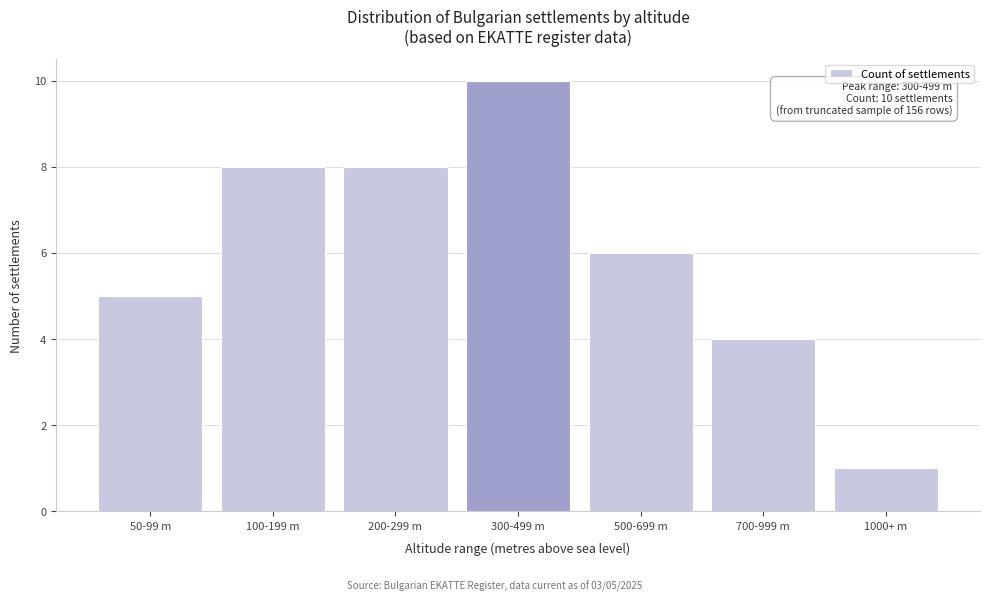

Reading left to right, extract all data points from this chart.

5	8	8	10	6	4	1